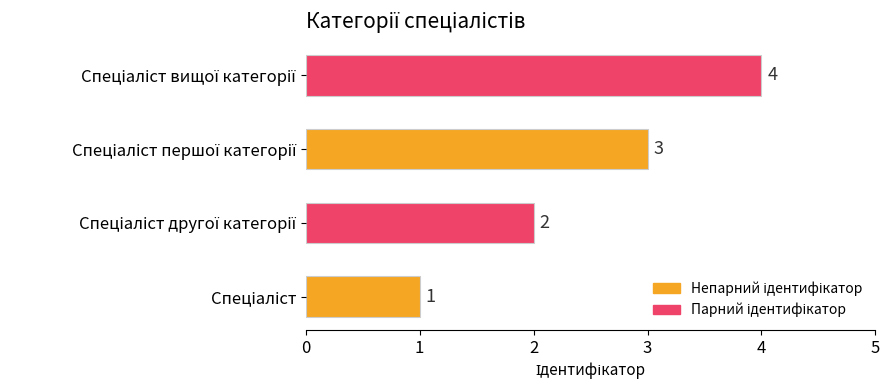

How many data points are less than 3?

2